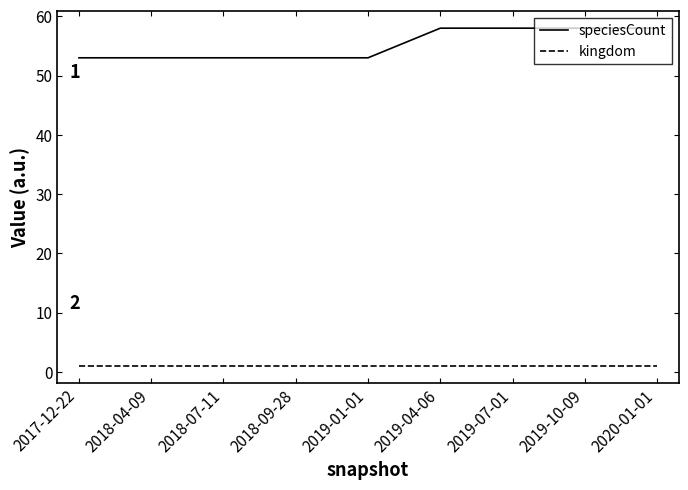

Which series has the widest spread of values?

speciesCount